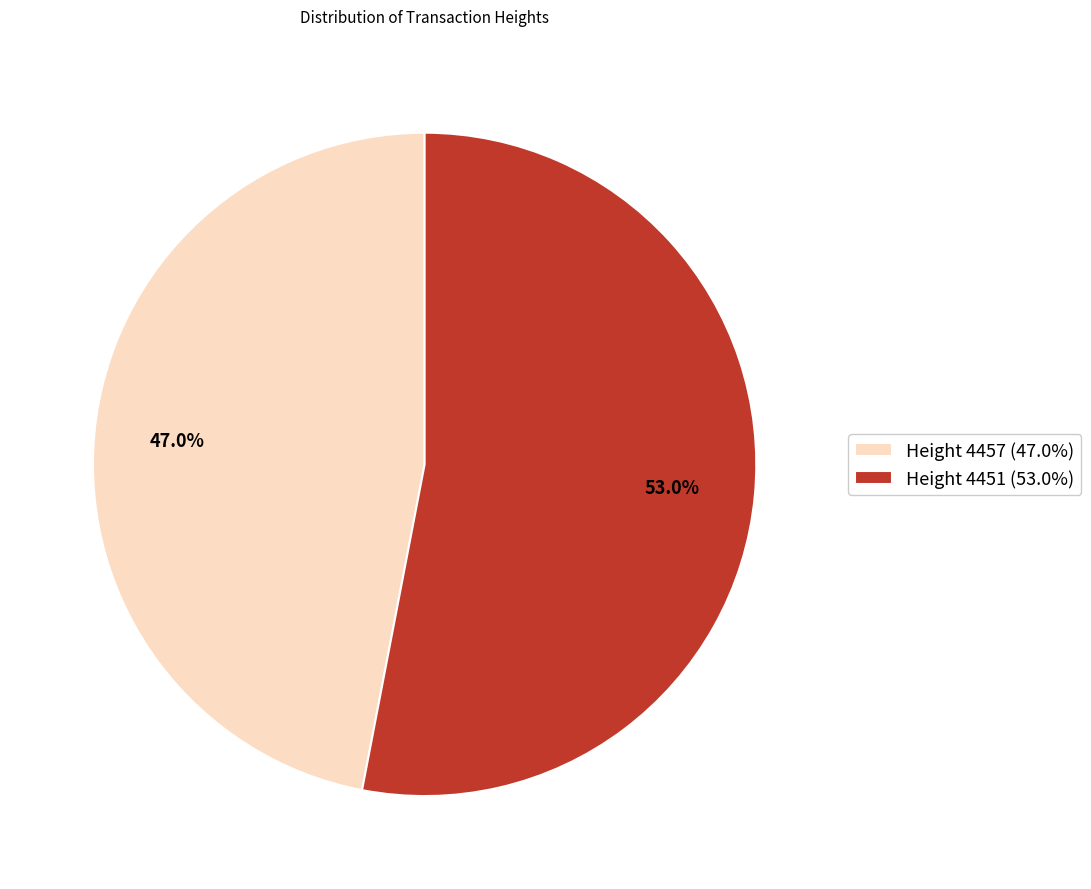

Does any single category account for the majority?

Yes